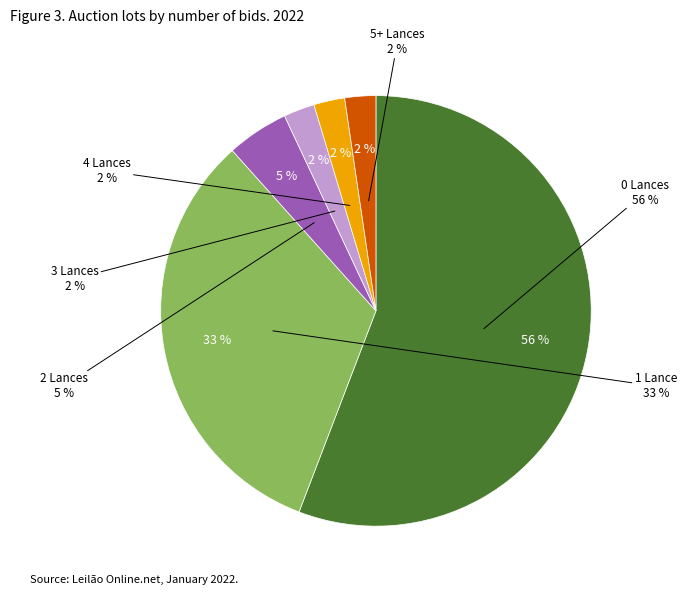

What is the smallest slice in the pie chart?

3 Lances